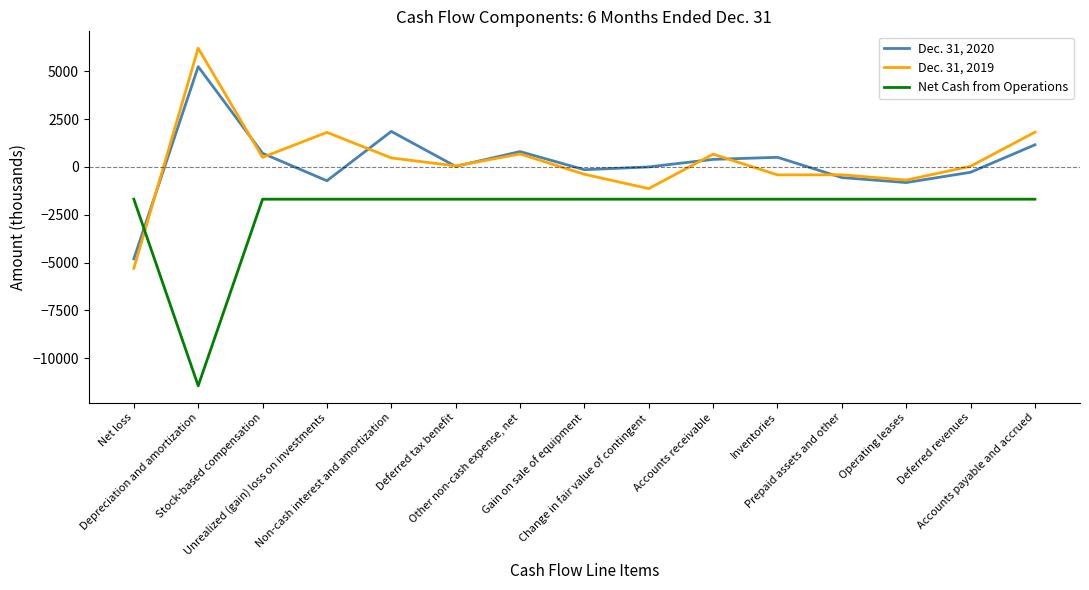

At Deferred revenues, list the series in order from largest to smallest.

Dec. 31, 2019, Dec. 31, 2020, Net Cash from Operations